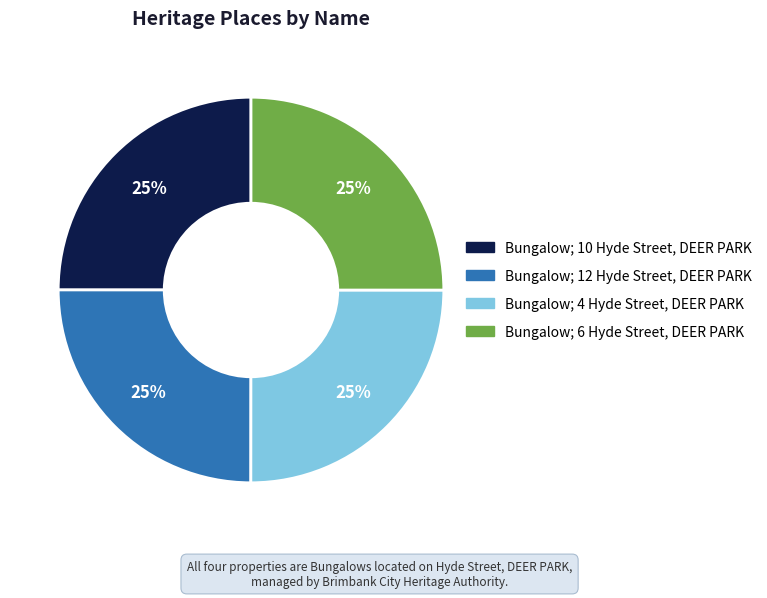

What is the ratio of the value at Bungalow; 4 Hyde Street, DEER PARK to the value at Bungalow; 10 Hyde Street, DEER PARK?

1.0